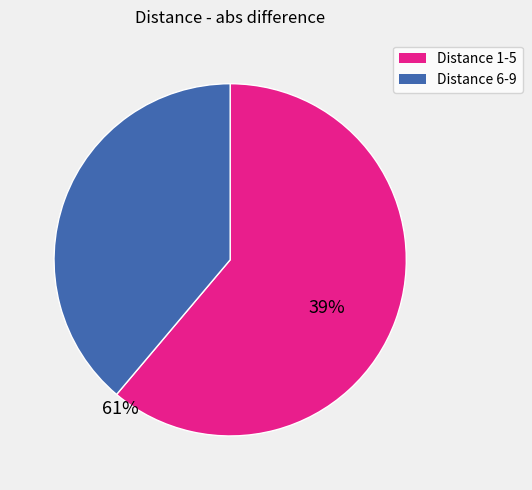

Does any single category account for the majority?

Yes